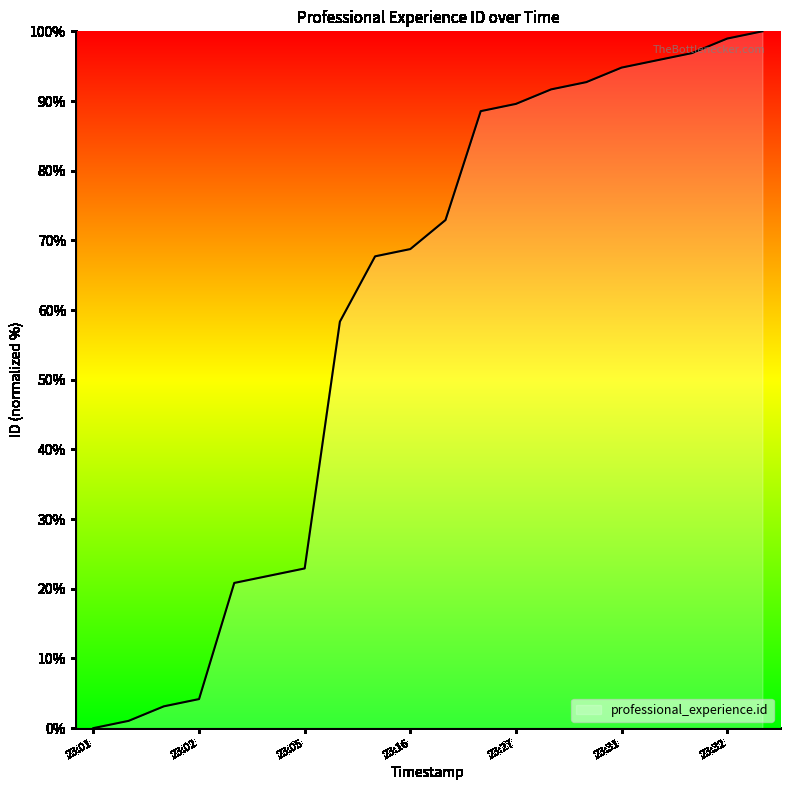

What is the difference between the maximum and minimum values?

100.0